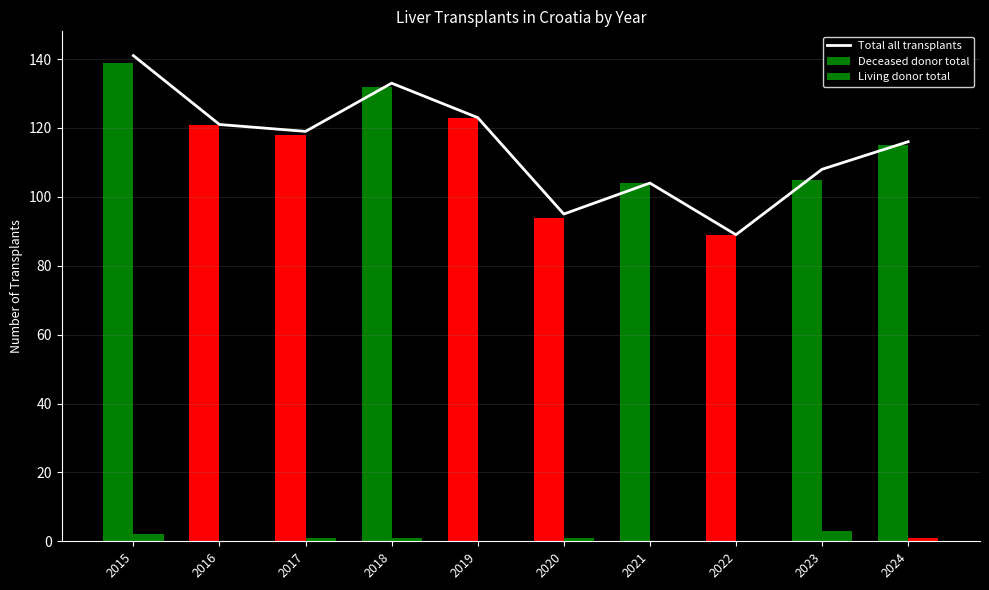

Rank the series by their maximum value, from lowest to highest.

Living donor total, Deceased donor total, Total all transplants